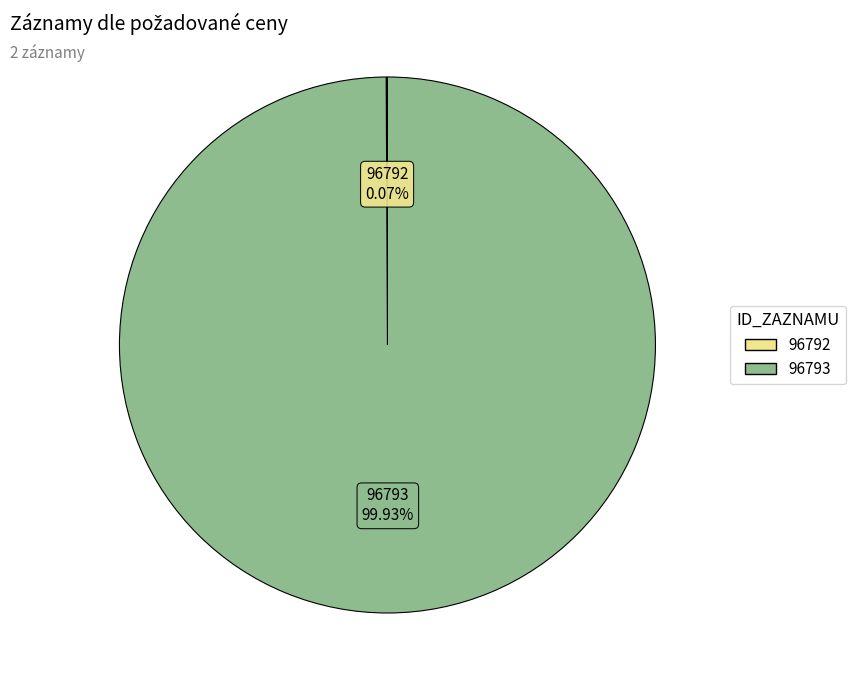

The 96793 slice represents 100% of the pie. True or false?

True